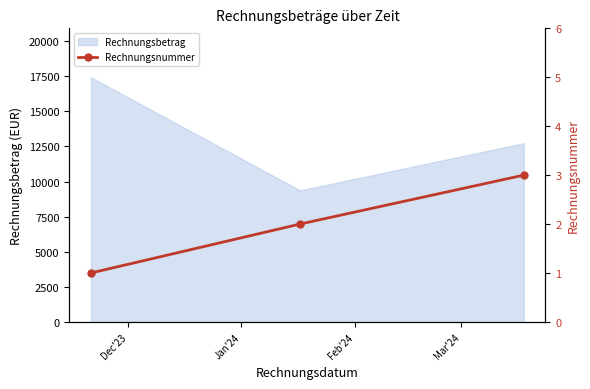

What is the value of the 2nd point from the left?

2